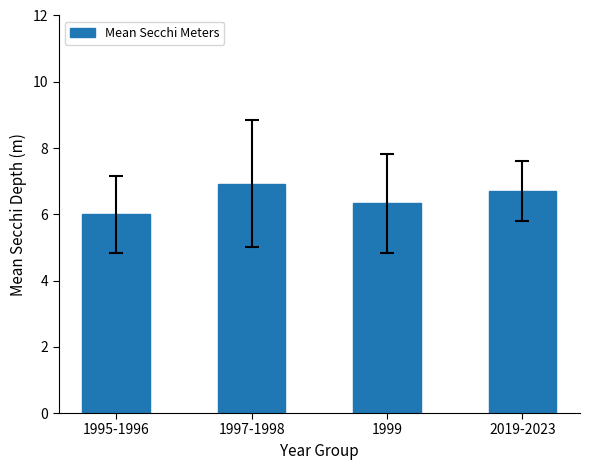

Between 2019-2023 and 1997-1998, which is larger?

1997-1998